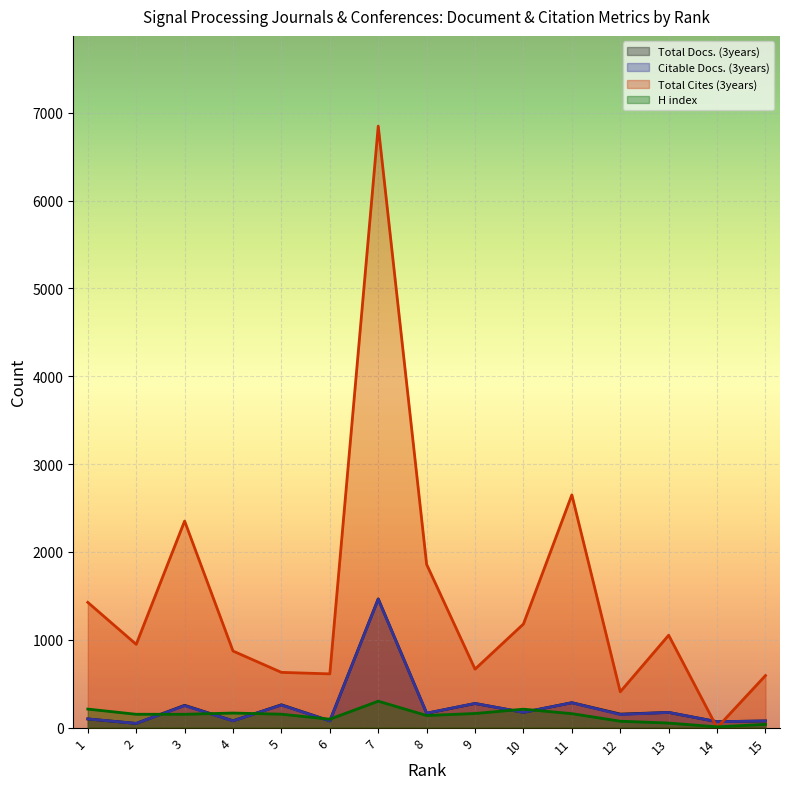

What are all the series names shown in the legend?

Total Docs. (3years), Citable Docs. (3years), Total Cites (3years), H index